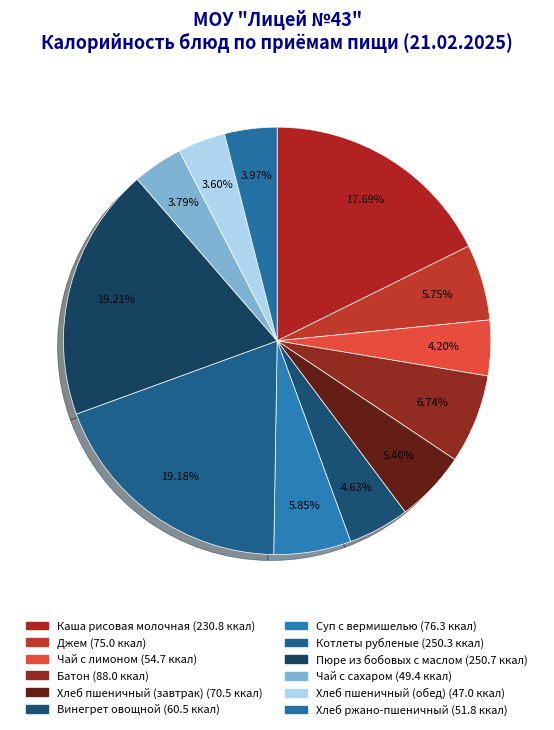

Approximately how many times larger is the value at Котлеты рубленые compared to Хлеб пшеничный (обед)?

5.3